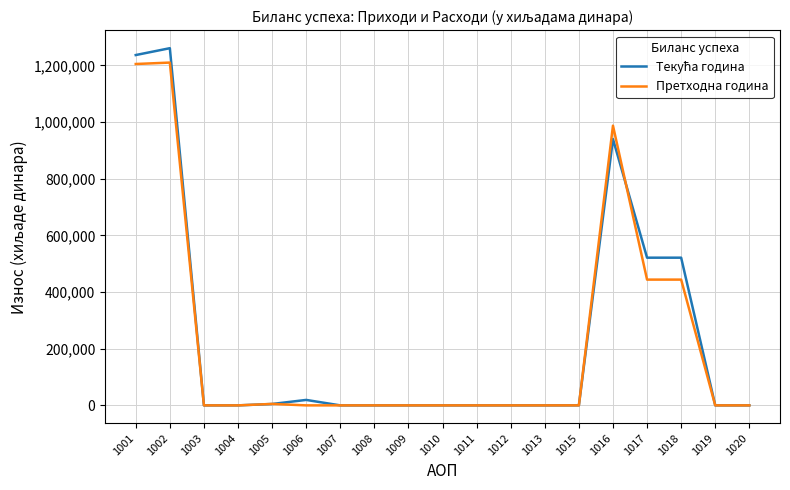

What is the greatest value displayed?

1260655